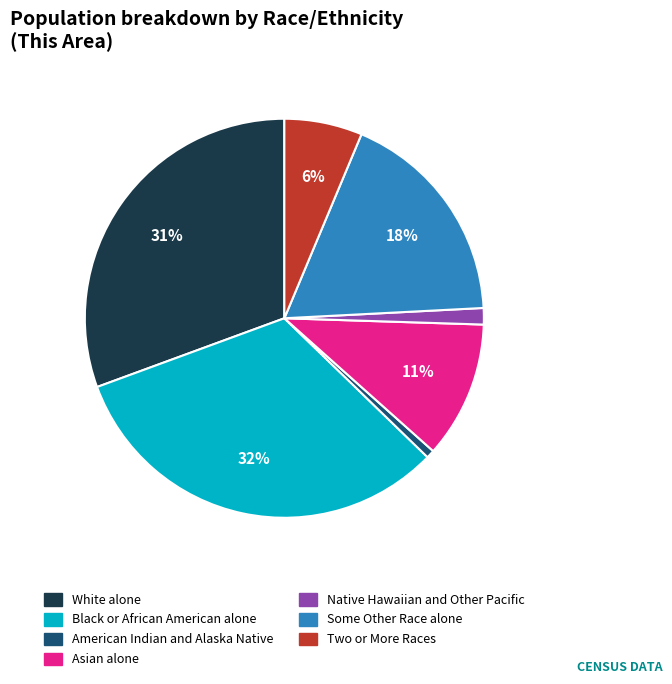

Combined, do Some Other Race alone and Asian alone account for over 50%?

No